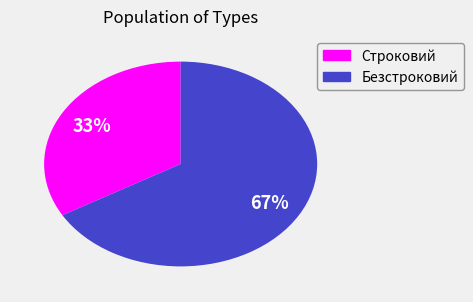

How many segments does this pie chart have?

2